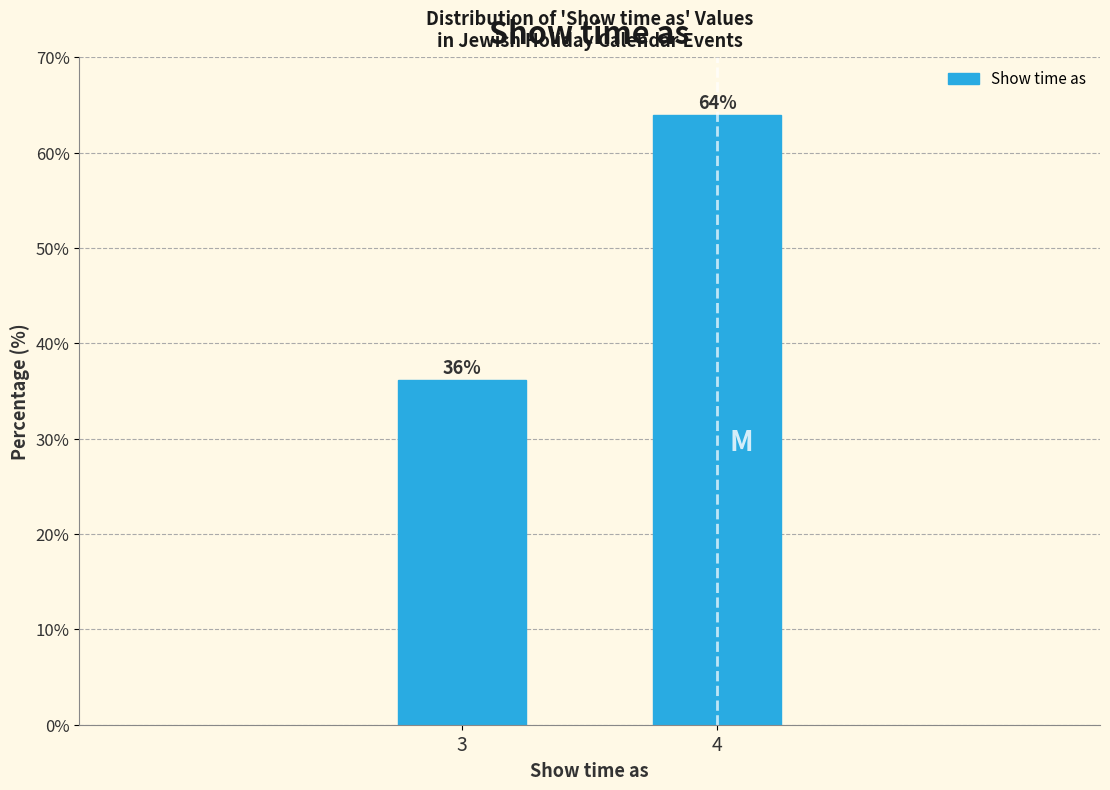

What is the sum of all values?

100.0